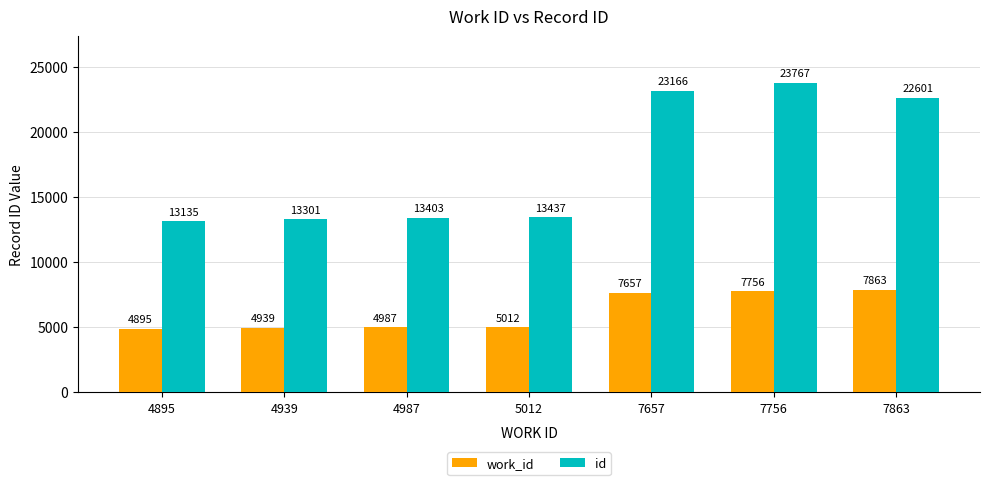

Are the bars horizontal?

No